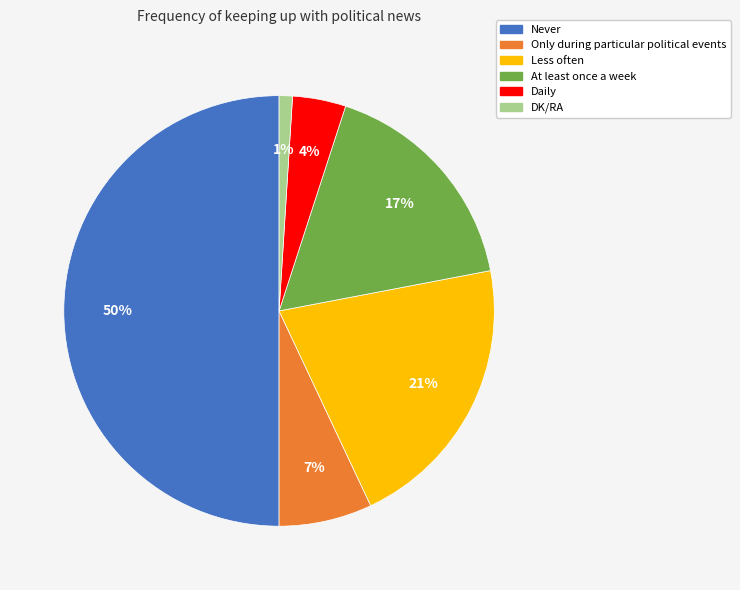

Do Less often and Never together represent more than half of the pie?

Yes